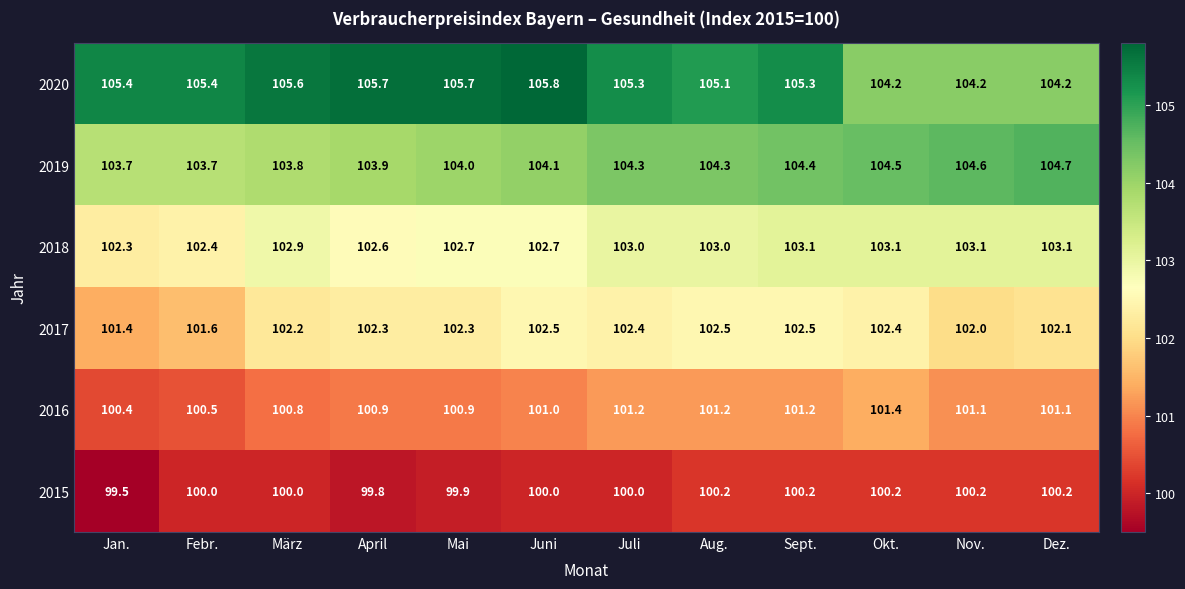

How many series are shown in this chart?

6